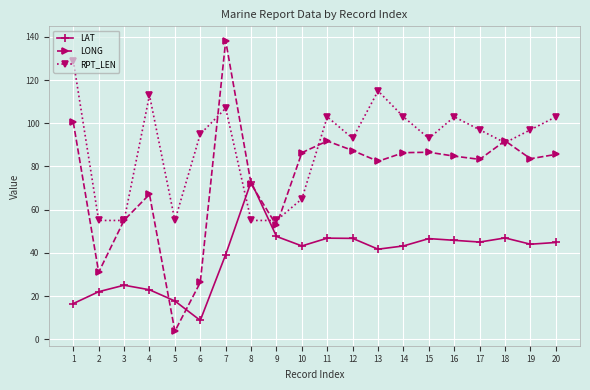

Rank the series by their average value, from lowest to highest.

LAT, LONG, RPT_LEN